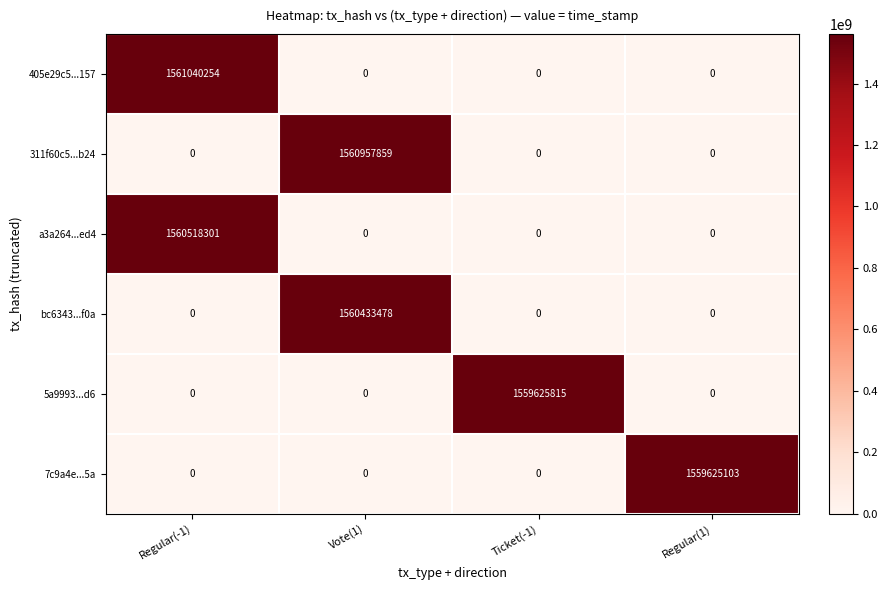

What is the total value across all series at Ticket(-1)?

1559625815